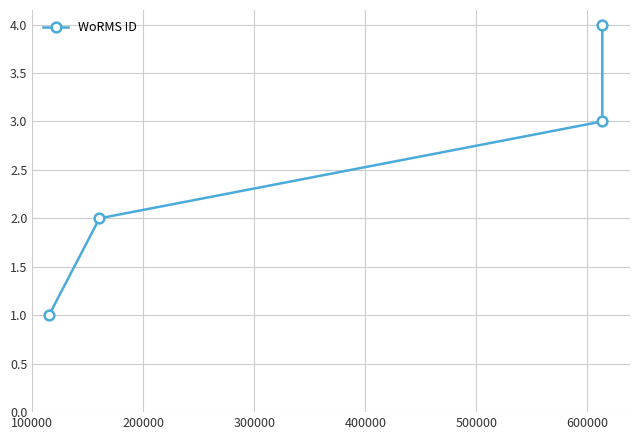

True or false: the data has more than 2 interior local peaks.

False